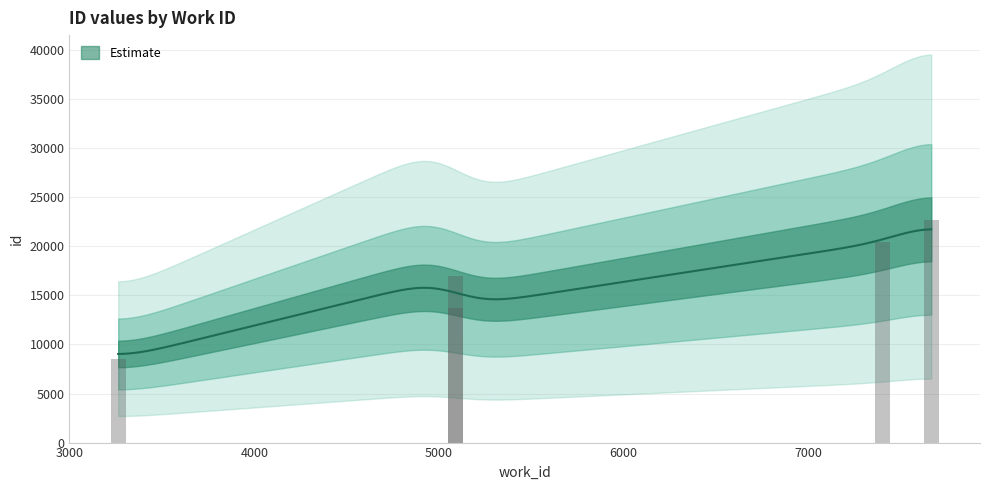

Which has a higher value, 7665 or 5090?

7665